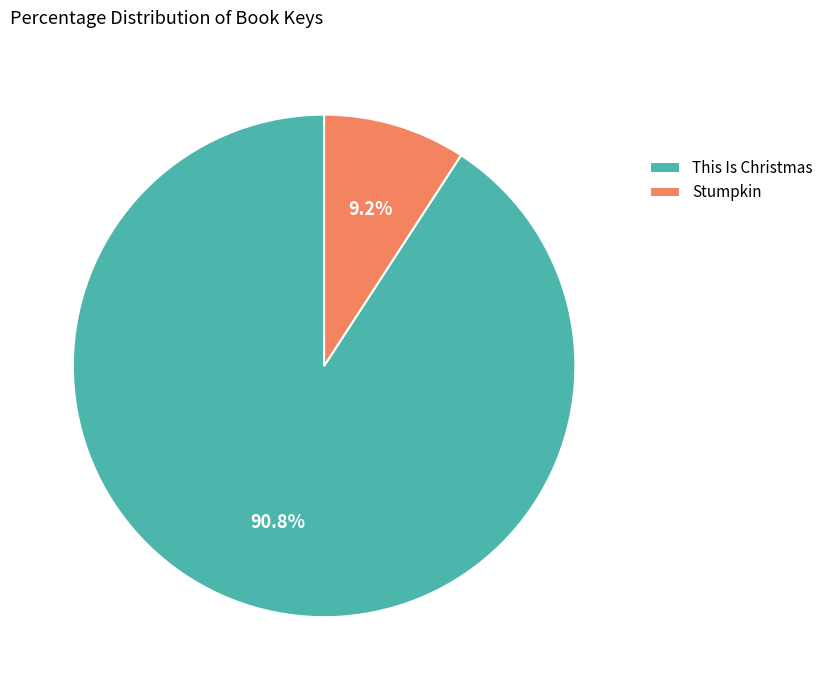

To the nearest percent, what is the difference between the This Is Christmas and Stumpkin slice percentages?

82%